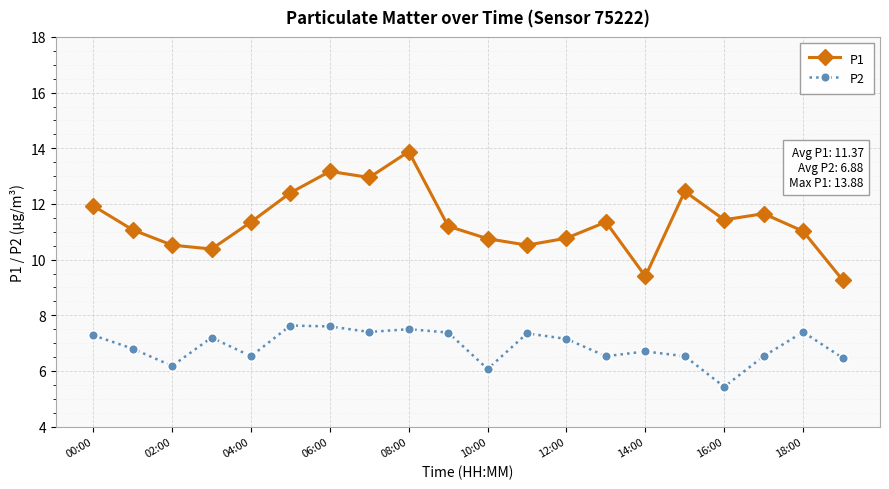

True or false: P1 and P2 cross at least once.

False